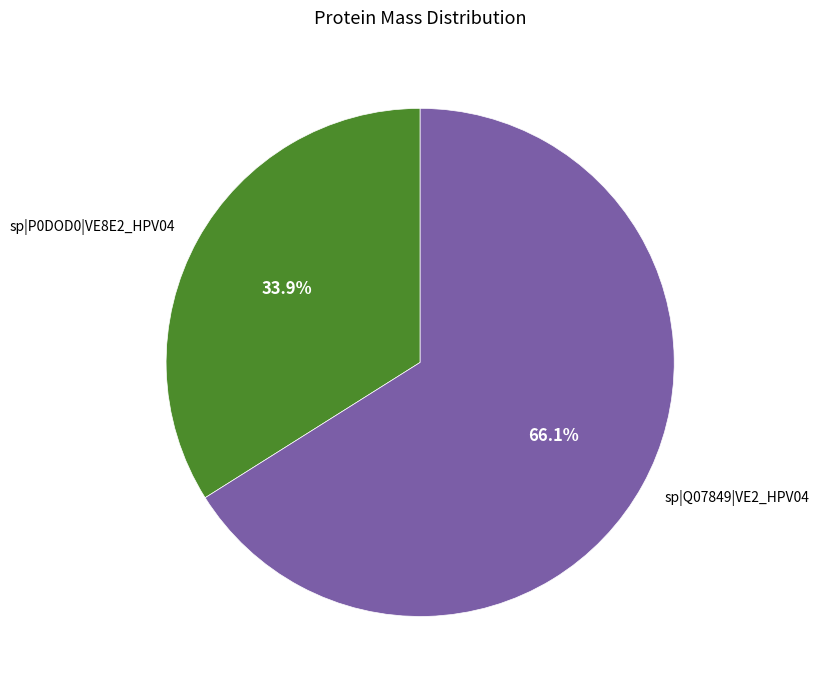

To the nearest percent, what is the average slice percentage?

50%